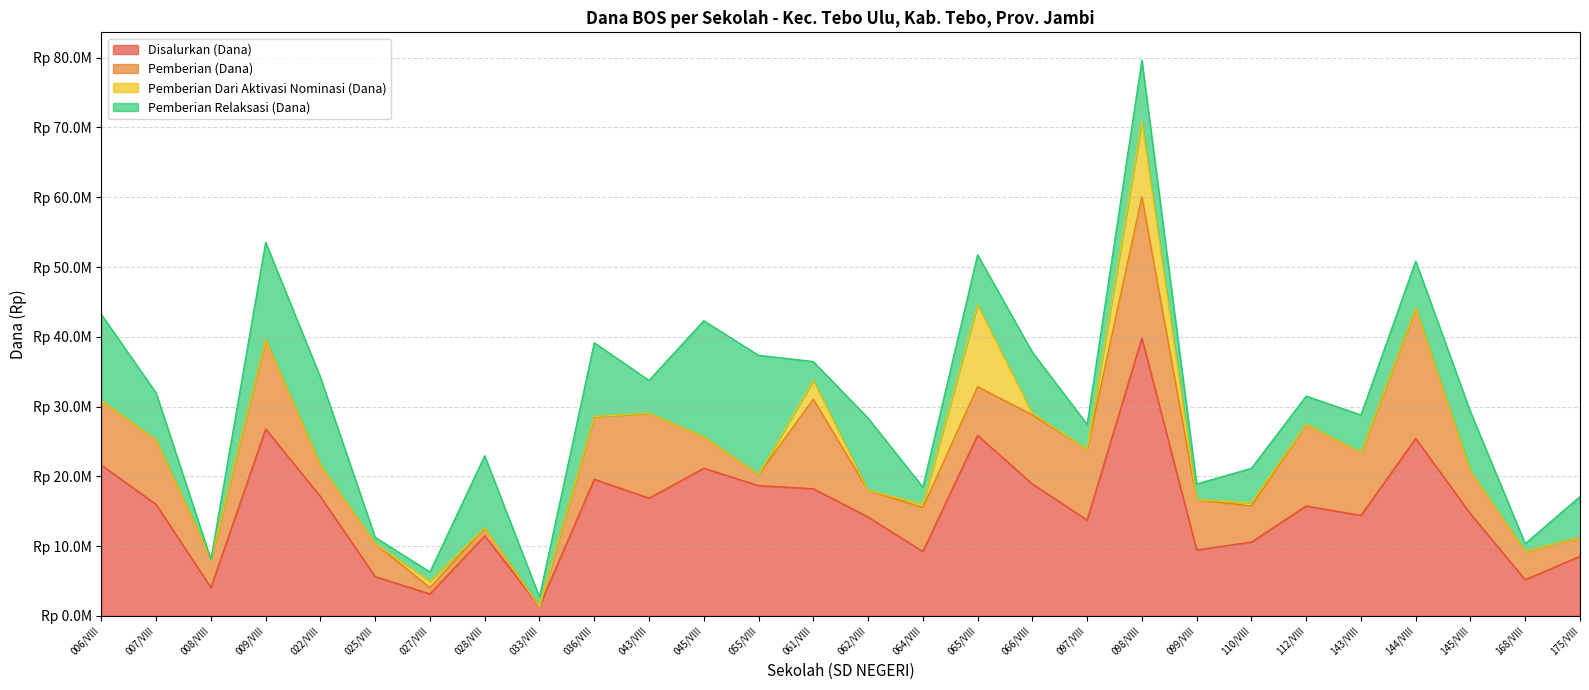

How many times do Pemberian (Dana) and Pemberian Relaksasi (Dana) cross each other?

14